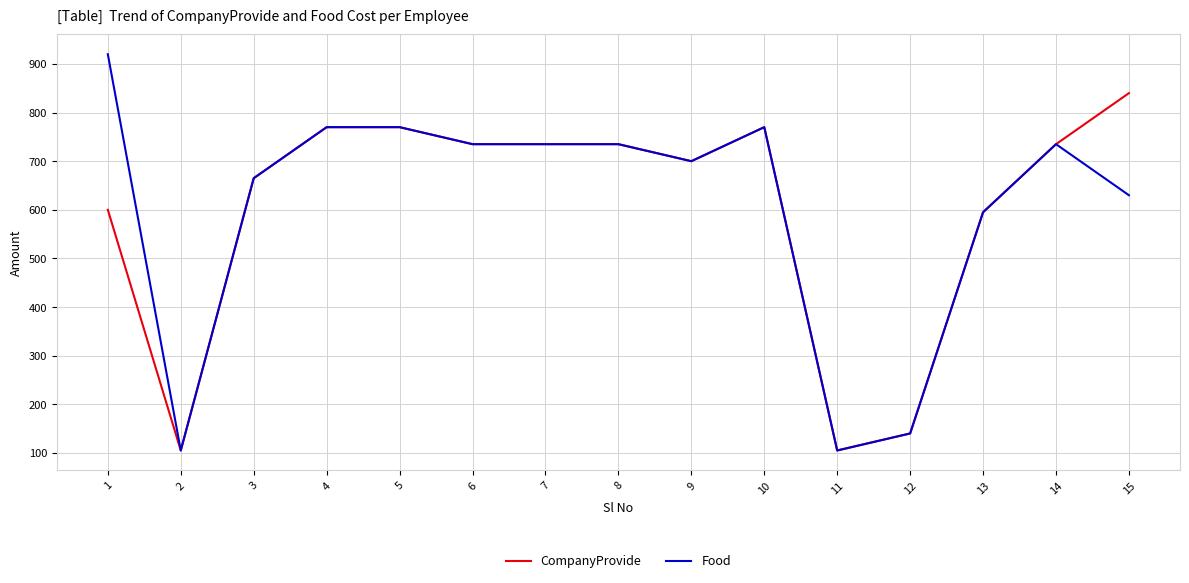

Which series has the widest spread of values?

Food